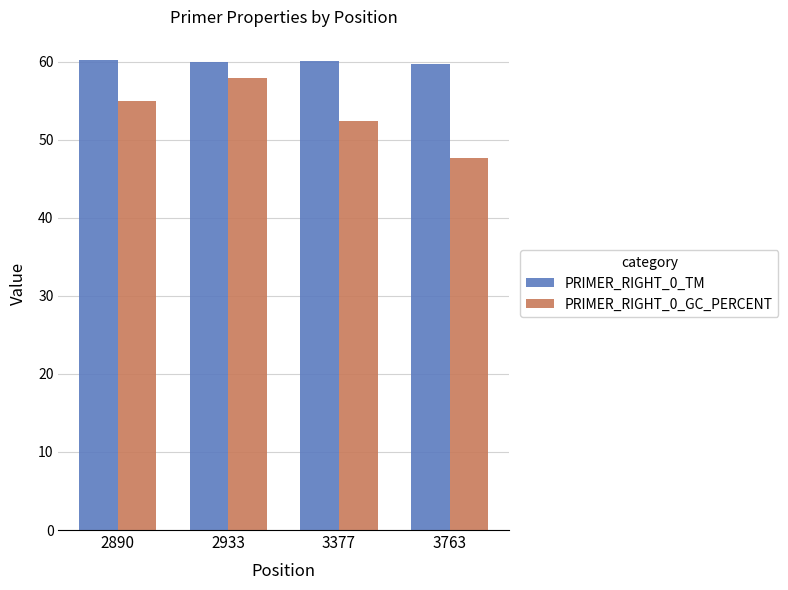

What is the sum of the PRIMER_RIGHT_0_TM values at 3377 and 2933?

120.1